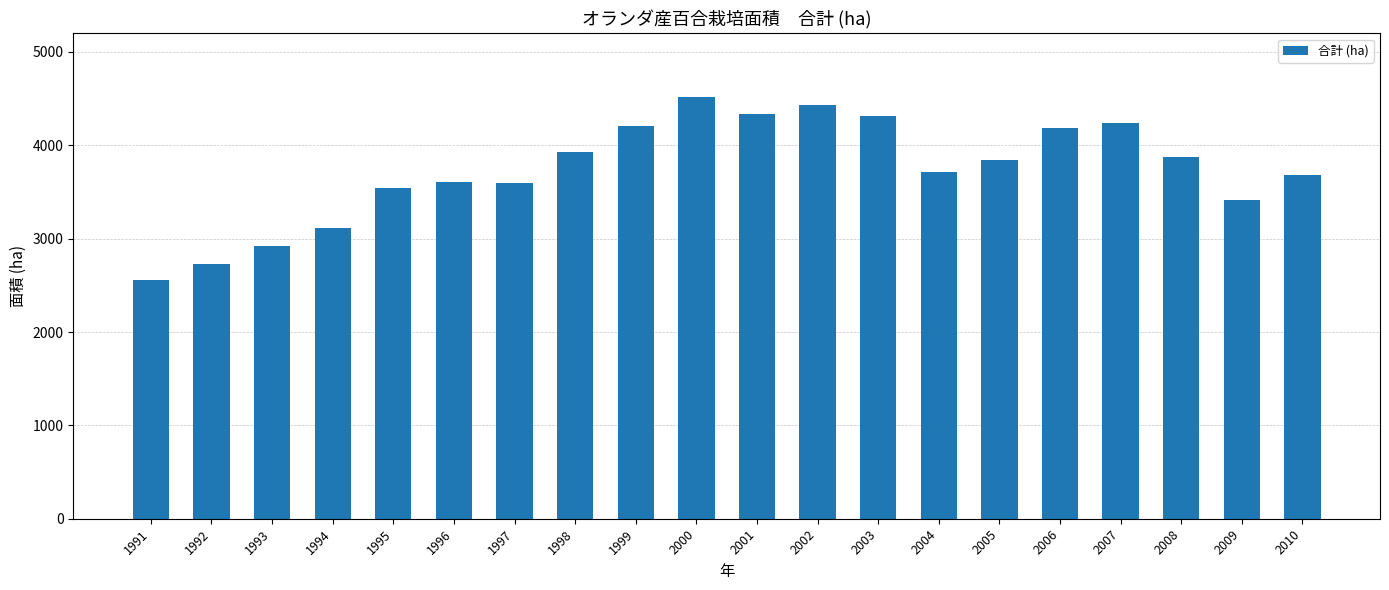

At which category does the chart reach its peak across all series?

2000